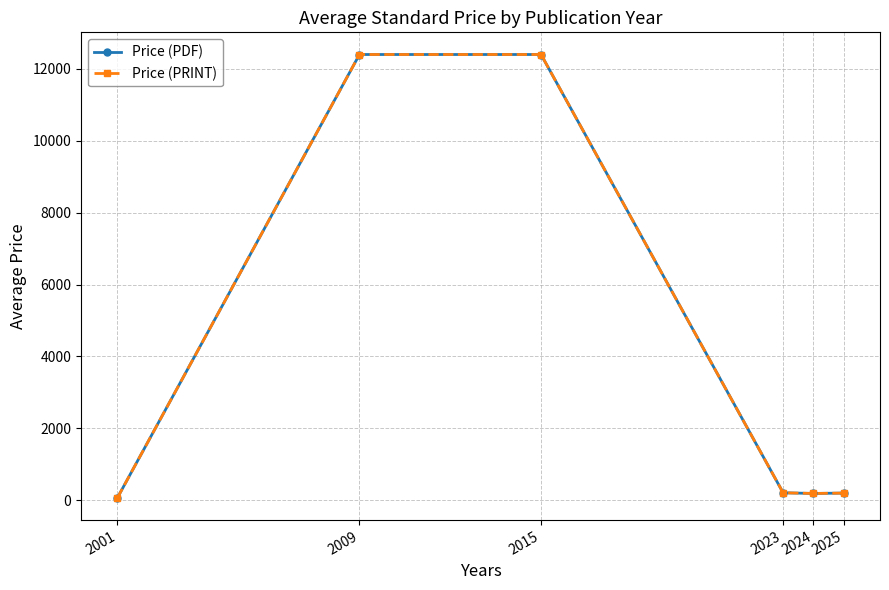

Is this an area chart (filled region under the line)?

No